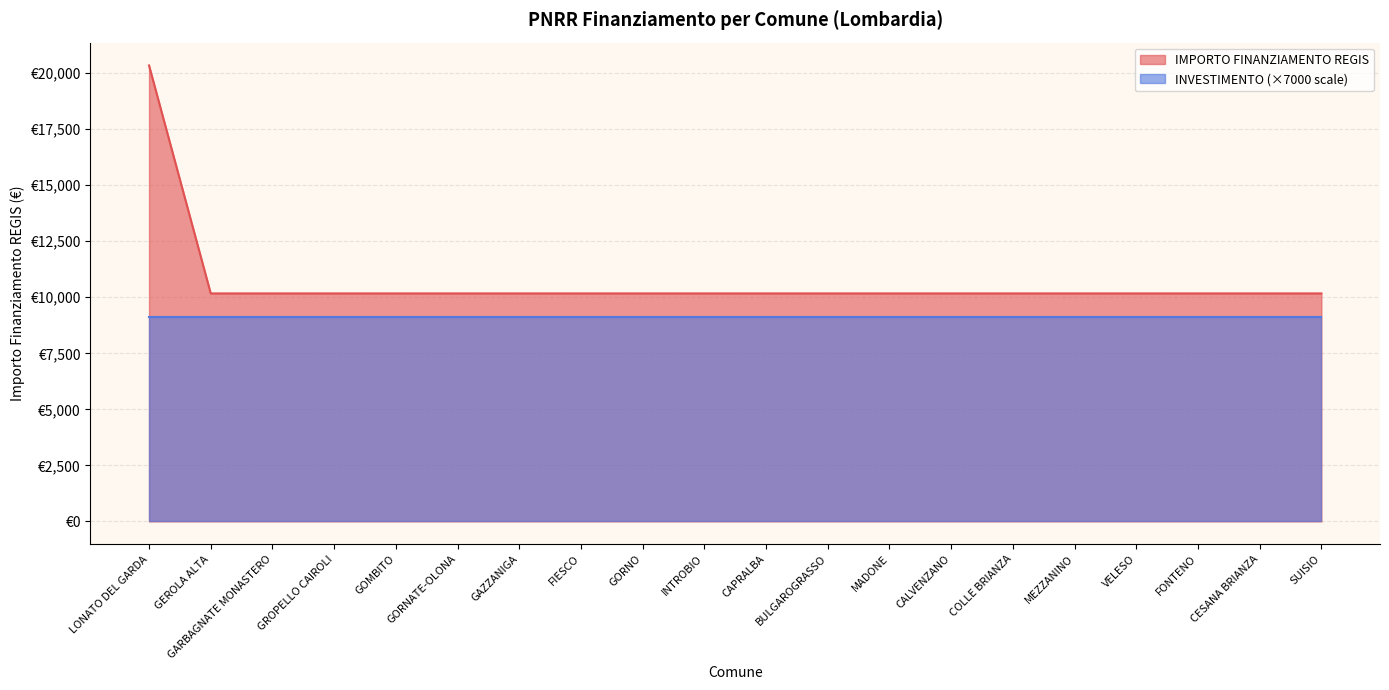

Between SUISIO and CALVENZANO, which is larger?

SUISIO